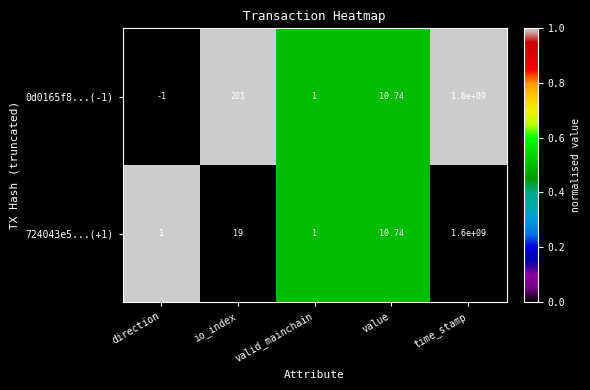

At which category is the sum across all series the highest?

time_stamp